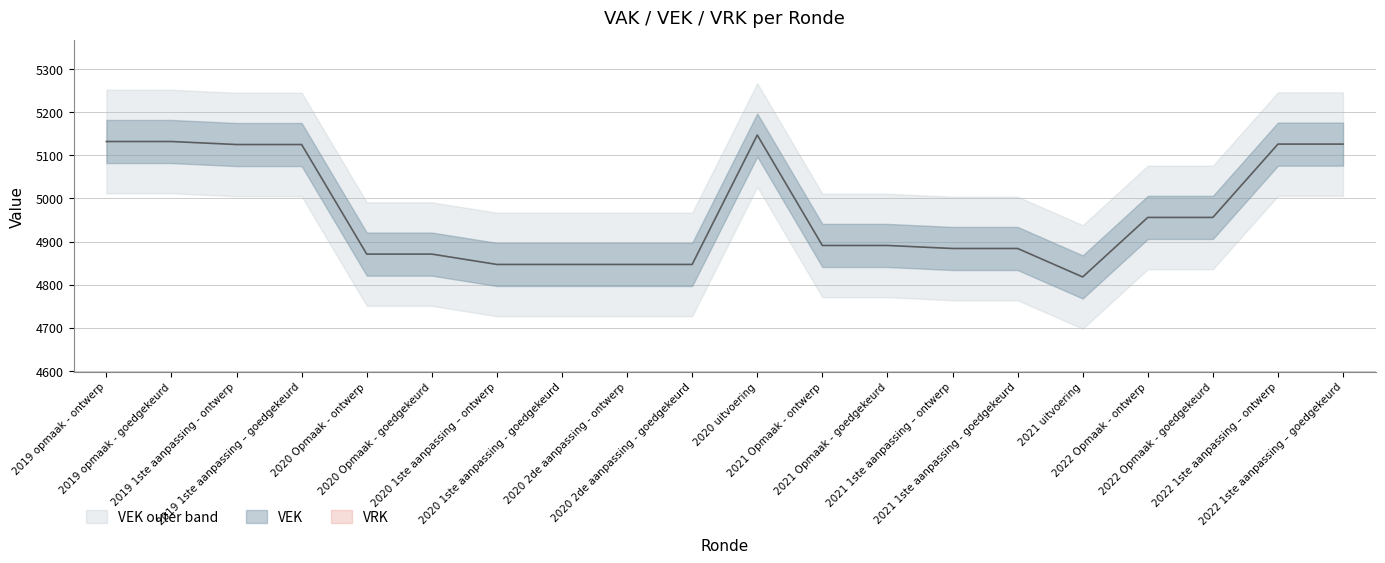

Is it true that the value at 2020 2de aanpassing - ontwerp is 4847?

True